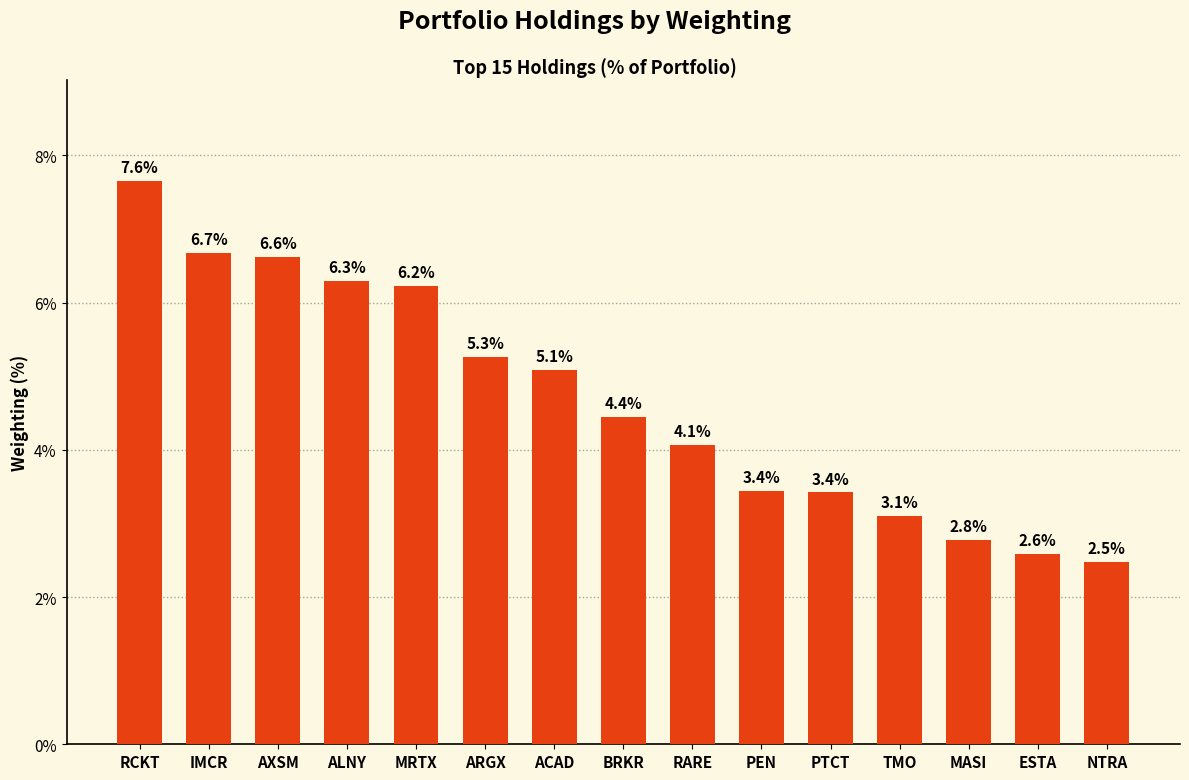

What position from the right is RCKT?

15